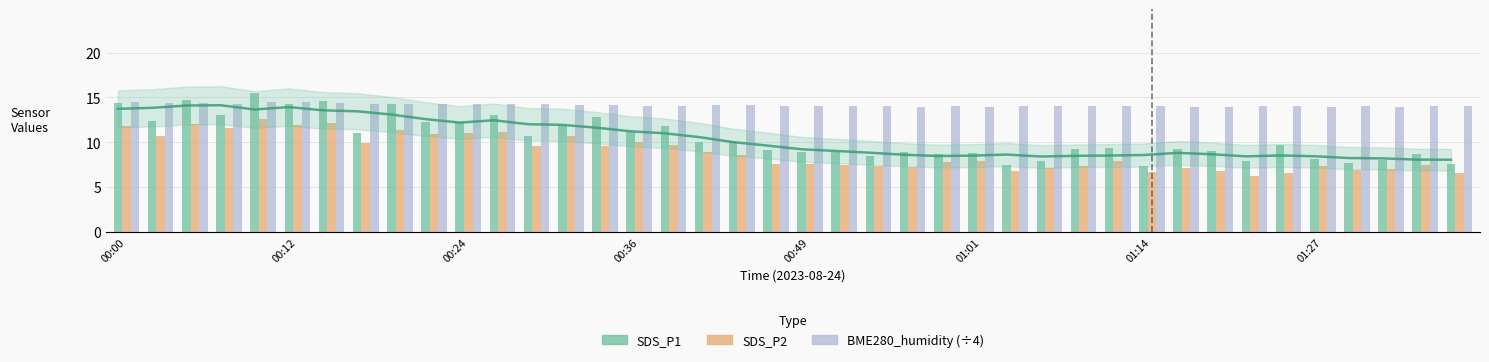

How many bars are there in total?

120